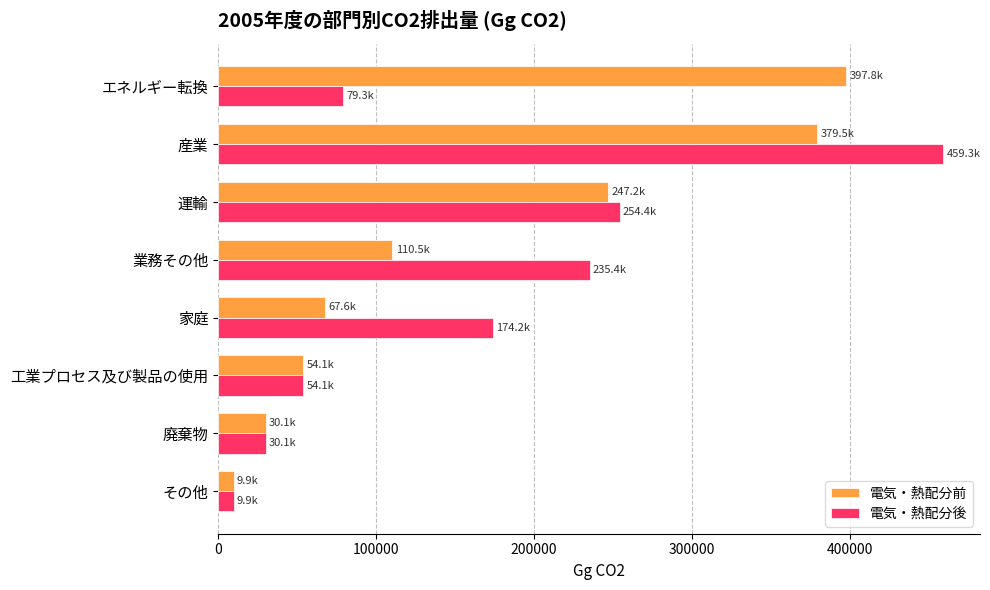

What is the approximate value of 電気・熱配分後 at 家庭?

174219.3